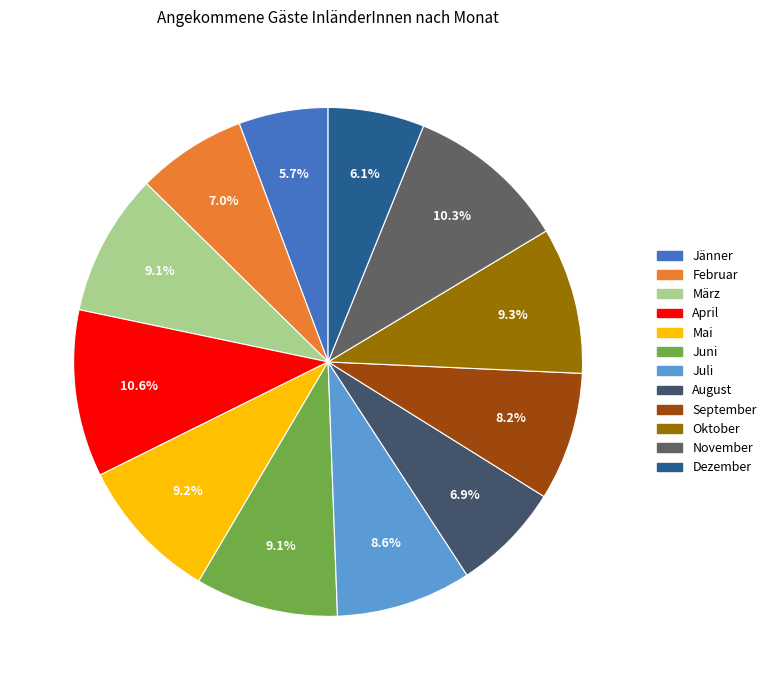

Is the sum of Dezember and November greater than half?

No